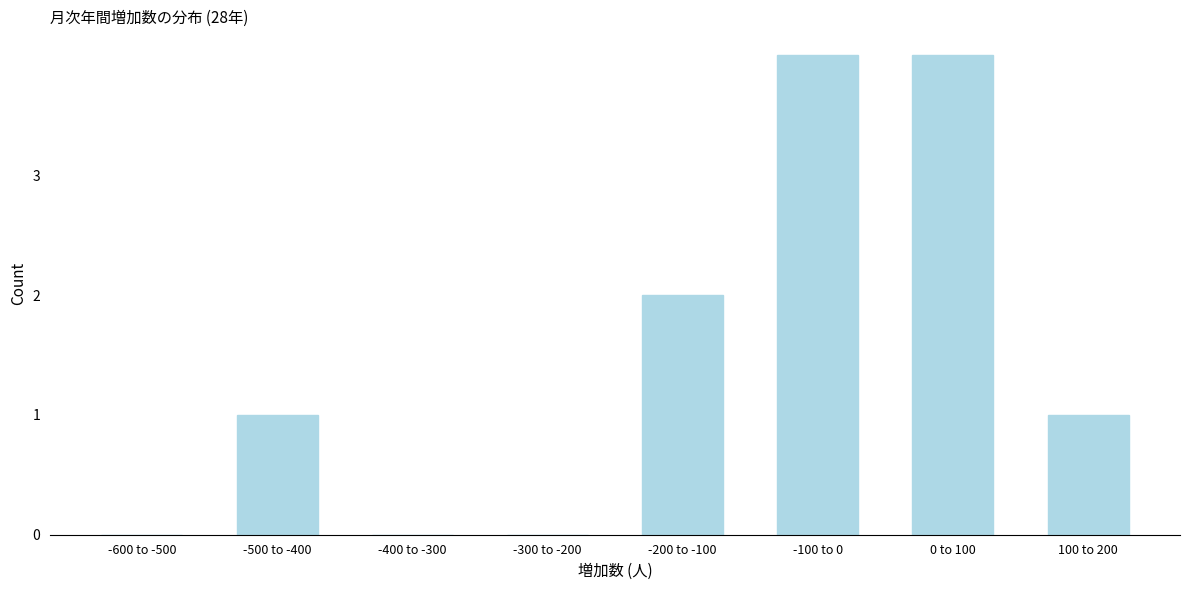

Reading right to left, extract all data points from this chart.

100 to 200=1	0 to 100=4	-100 to 0=4	-200 to -100=2	-300 to -200=0	-400 to -300=0	-500 to -400=1	-600 to -500=0